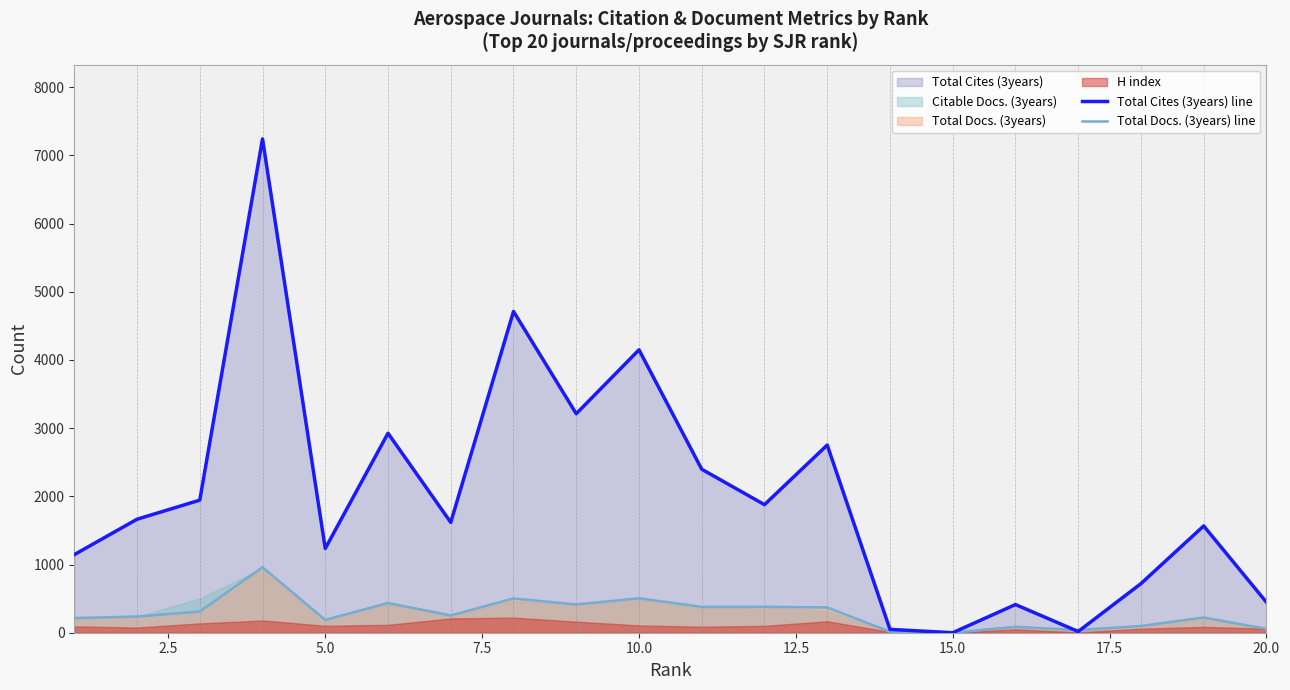

Reading right to left, transcribe all the data shown in this chart.

Total Cites (3years) line: 447	1566	720	18	413	0	49	2752	1878	2397	4148	3211	4711	1618	2925	1235	7241	1944	1664	1145
Total Docs. (3years) line: 57	223	99	39	87	0	15	371	380	379	505	415	502	254	436	188	960	310	237	215